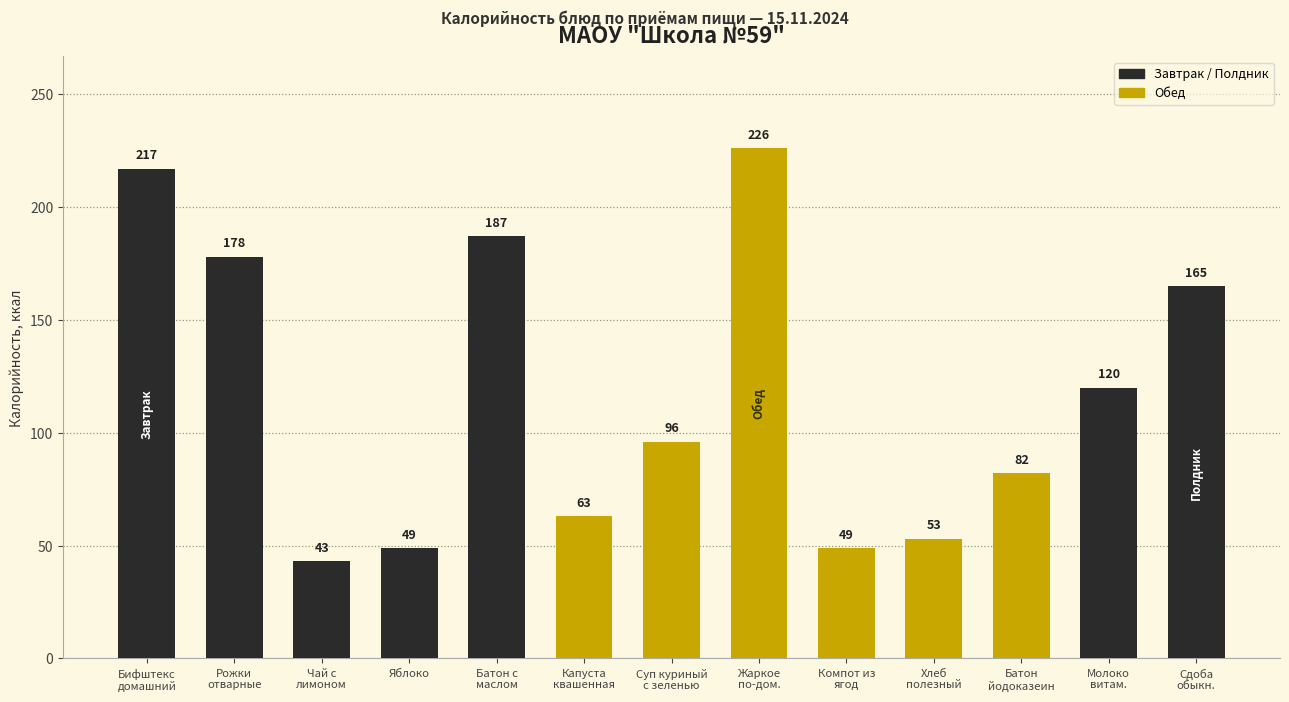

What is the difference between the maximum and minimum values?

183